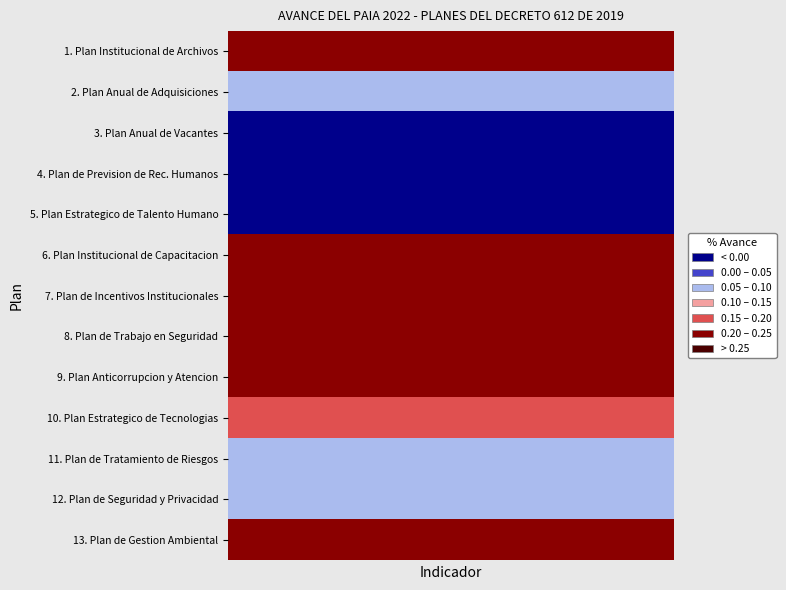

Reading left to right, transcribe all the data shown in this chart.

1. Plan Institucional de Archivos: 0.4	0.4	0.4	0.4	0.4	0.4
2. Plan Anual de Adquisiciones: 0.1	0.1	0.1	0.1	0.1	0.1
3. Plan Anual de Vacantes: 0.0	0.0	0.0	0.0	0.0	0.0
4. Plan de Prevision de Rec. Humanos: 0.0	0.0	0.0	0.0	0.0	0.0
5. Plan Estrategico de Talento Humano: 0.0	0.0	0.0	0.0	0.0	0.0
6. Plan Institucional de Capacitacion: 0.4	0.4	0.4	0.4	0.4	0.4
7. Plan de Incentivos Institucionales: 0.2	0.2	0.2	0.2	0.2	0.2
8. Plan de Trabajo en Seguridad: 0.2	0.2	0.2	0.2	0.2	0.2
9. Plan Anticorrupcion y Atencion: 0.3	0.3	0.3	0.3	0.3	0.3
10. Plan Estrategico de Tecnologias: 0.2	0.2	0.2	0.2	0.2	0.2
11. Plan de Tratamiento de Riesgos: 0.1	0.1	0.1	0.1	0.1	0.1
12. Plan de Seguridad y Privacidad: 0.1	0.1	0.1	0.1	0.1	0.1
13. Plan de Gestion Ambiental: 0.4	0.4	0.4	0.4	0.4	0.4